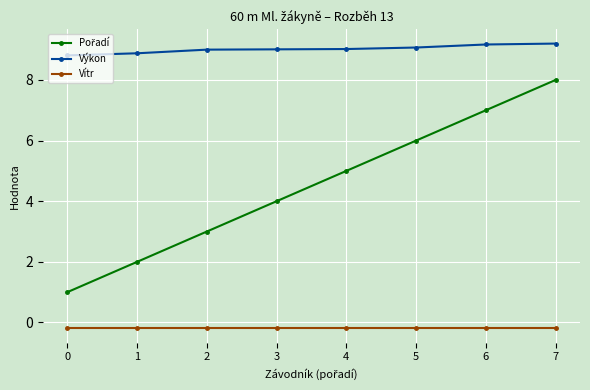

How many lines are shown in the chart?

3